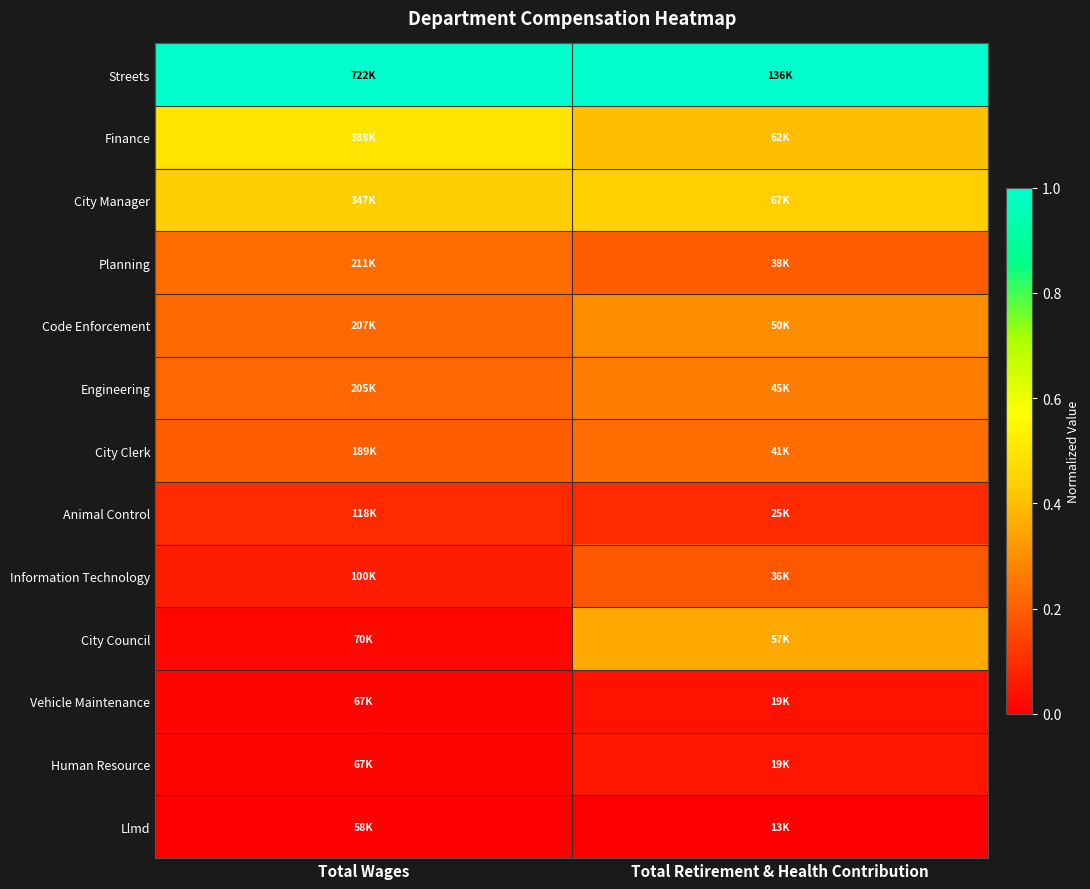

How many data points does each series have?

2